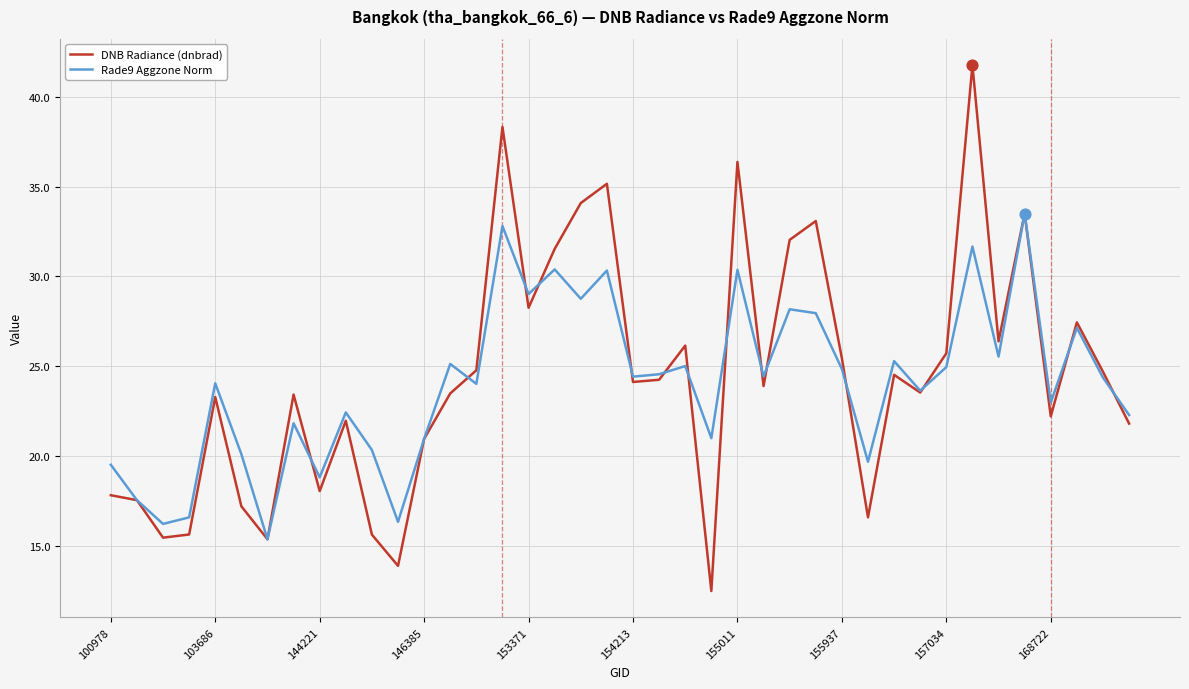

What is the minimum value shown in the chart?

12.5